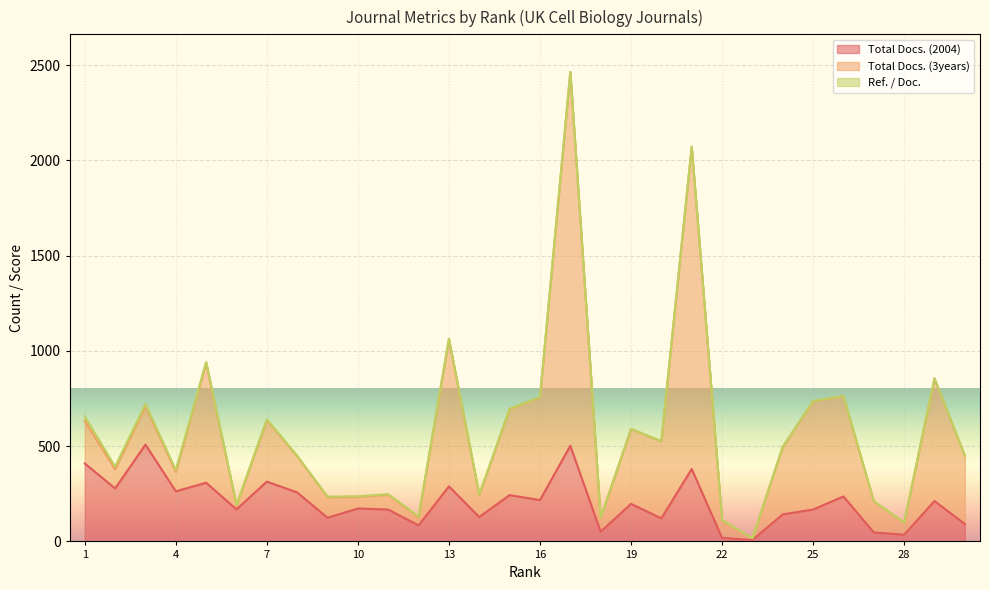

Rank the categories by Total Docs. (3years) value from highest to lowest.

17, 21, 13, 5, 29, 26, 16, 25, 3, 15, 7, 1, 19, 20, 24, 30, 8, 2, 4, 11, 14, 10, 9, 27, 6, 12, 18, 22, 28, 23